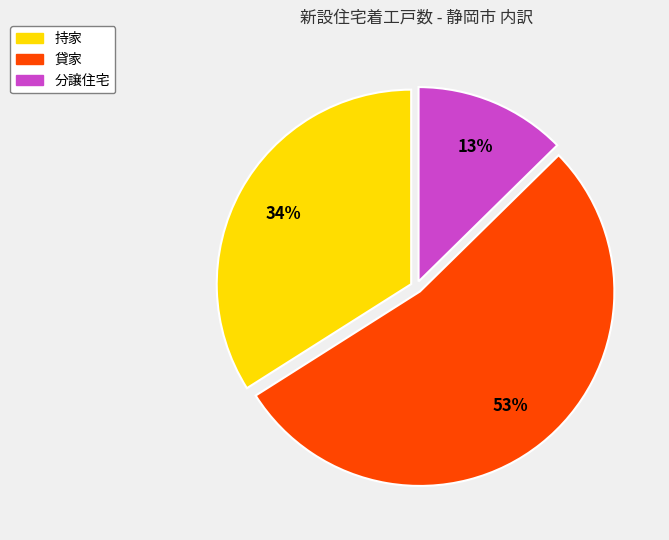

To the nearest percent, what is the average slice percentage?

33%